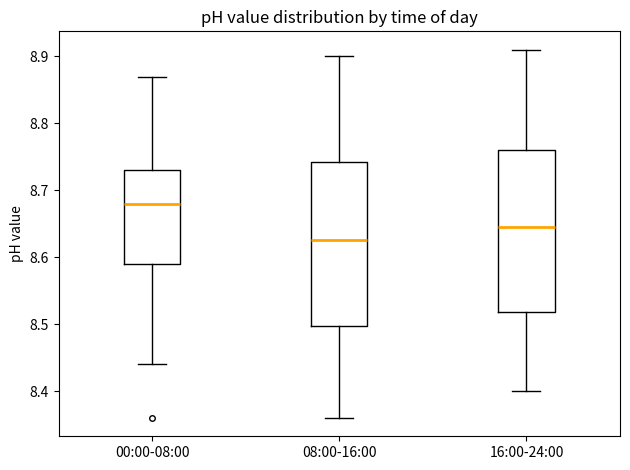

Where is the upper edge of the box for 08:00-16:00 on the y-axis? The values are not printed on the chart, so give them approximately, as read against the axis.

8.74